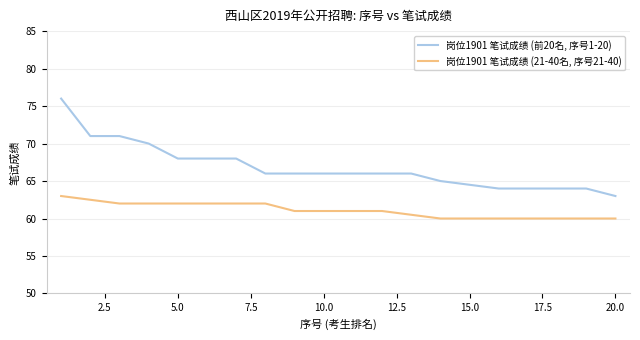

Rank the series by their maximum value, from highest to lowest.

岗位1901 笔试成绩 (前20名, 序号1-20), 岗位1901 笔试成绩 (21-40名, 序号21-40)